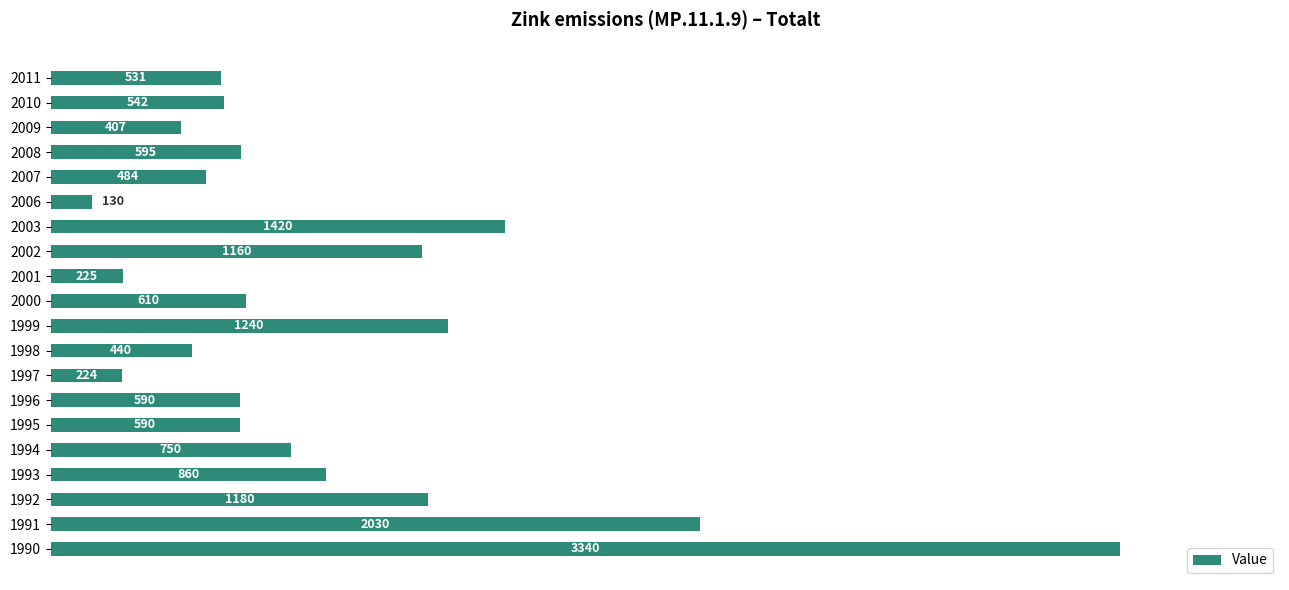

How many distinct data groups are displayed?

1